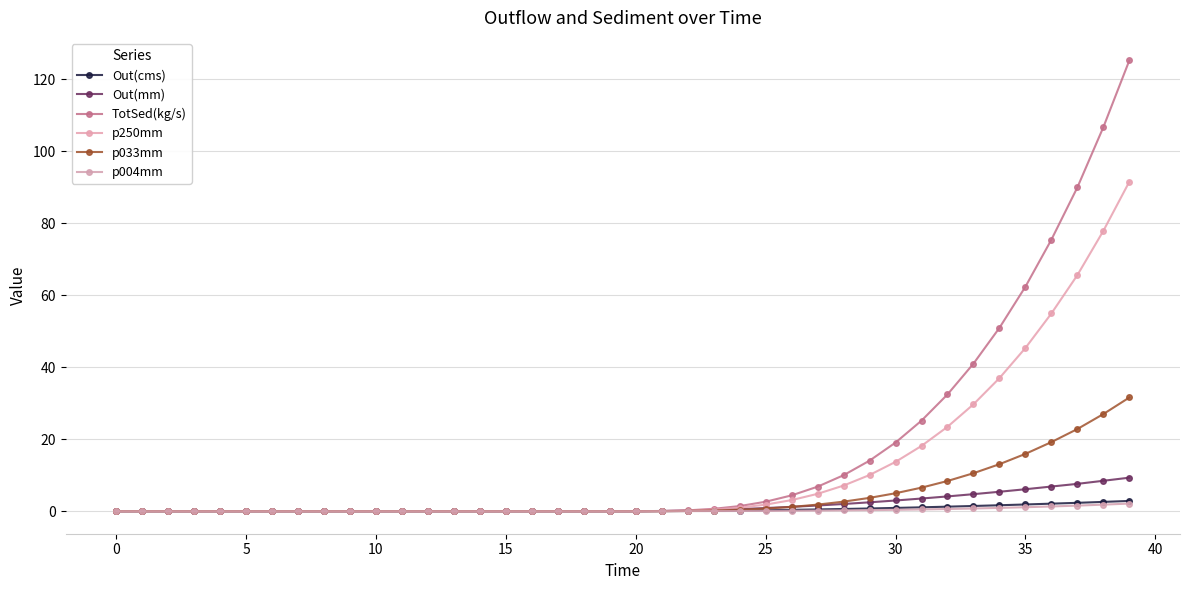

At how many categories does at least one series exceed 77?

3